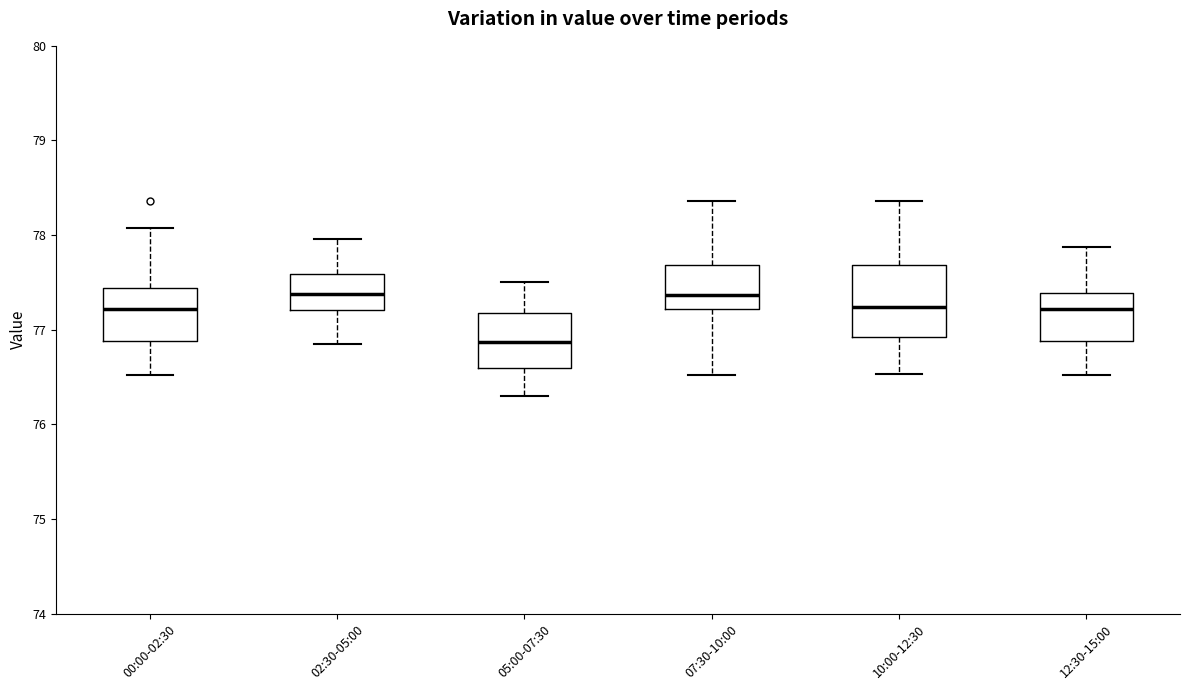

Where does the upper whisker of the box for 07:30-10:00 end on the y-axis? The values are not printed on the chart, so give them approximately, as read against the axis.

78.4